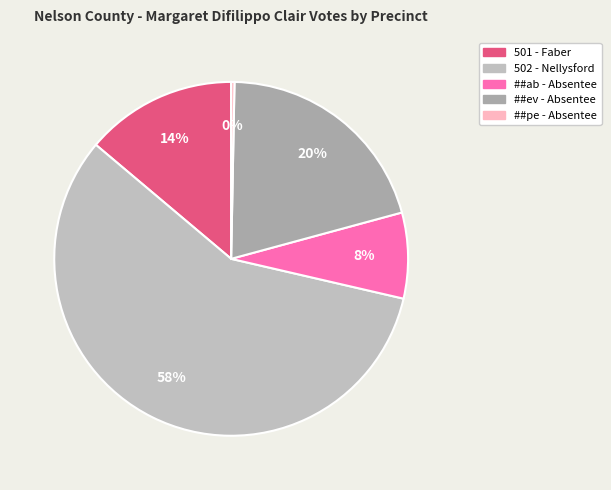

How many segments does this pie chart have?

5